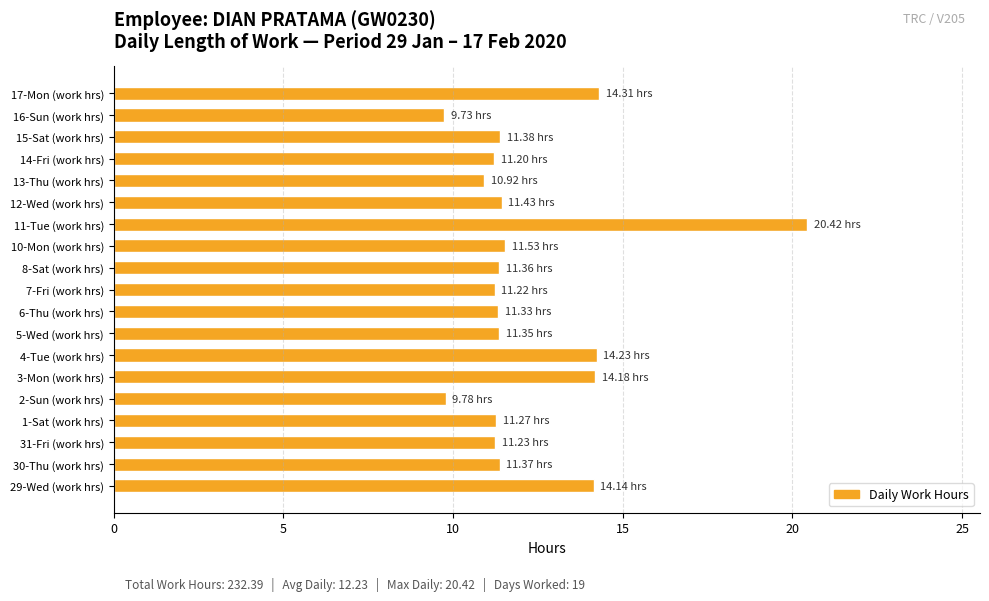

What is the ratio of the value at 10-Mon (work hrs) to the value at 5-Wed (work hrs)?

1.0